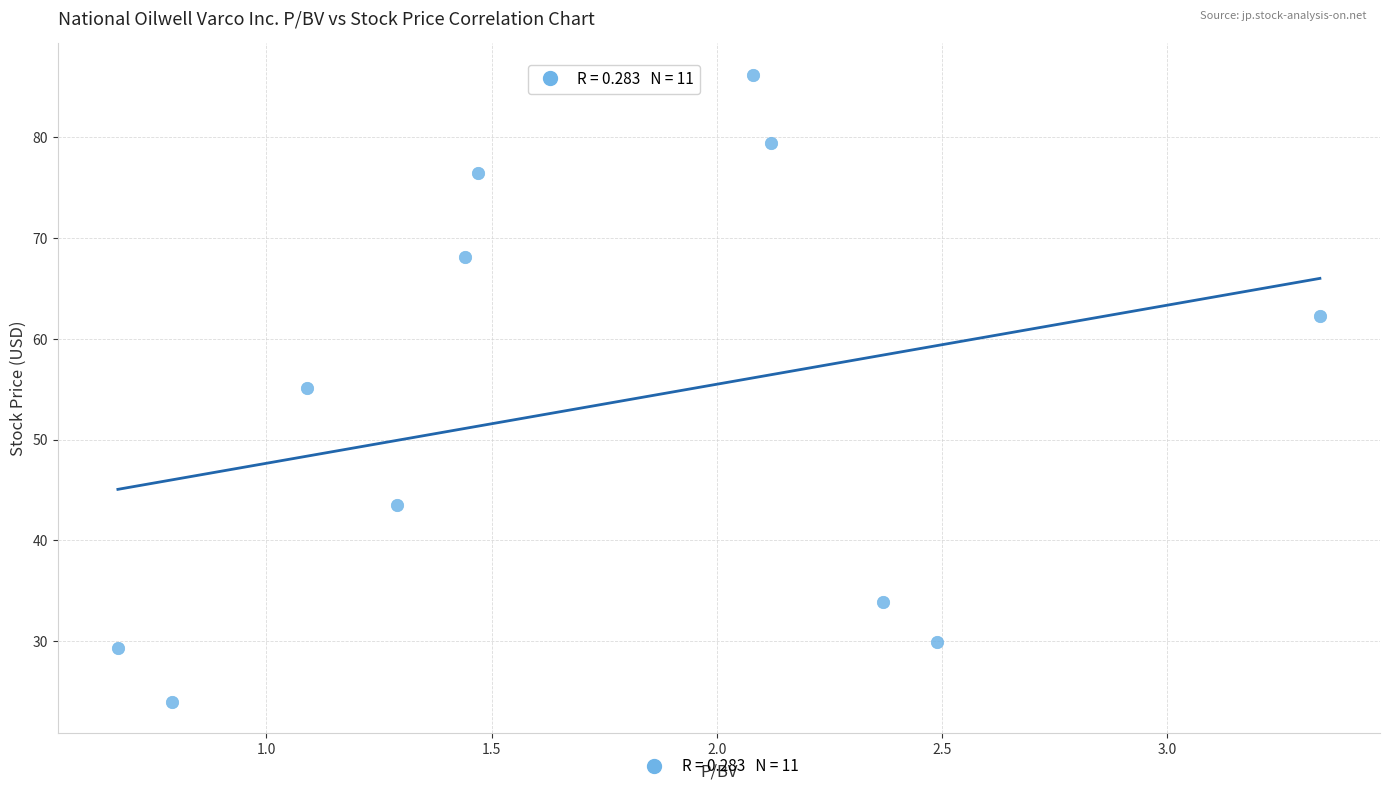

What is the range of Y values (max minus min)?

62.3